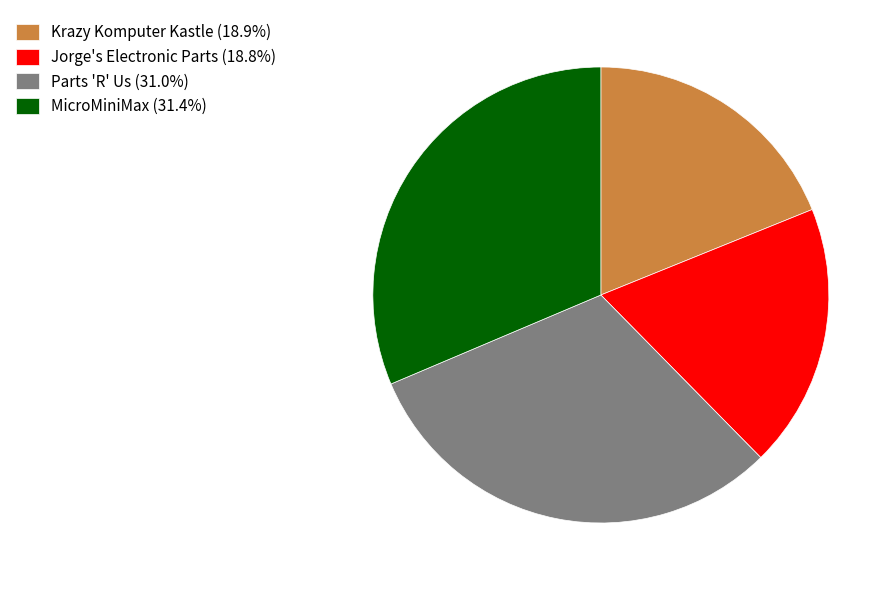

What is the ratio of the value at Jorge's Electronic Parts (18.8%) to the value at Krazy Komputer Kastle (18.9%)?

1.0